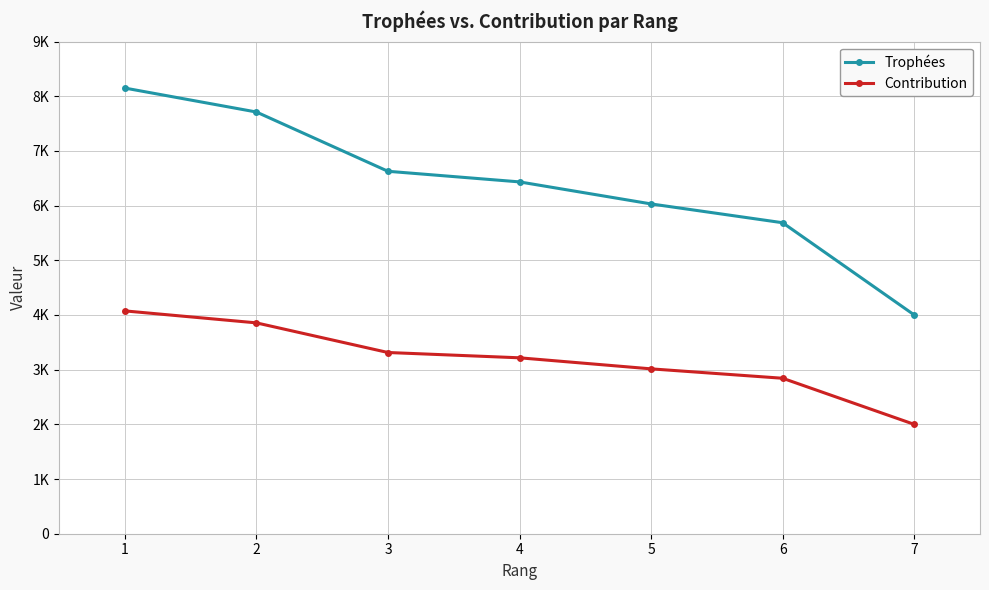

What are all the series names shown in the legend?

Trophées, Contribution